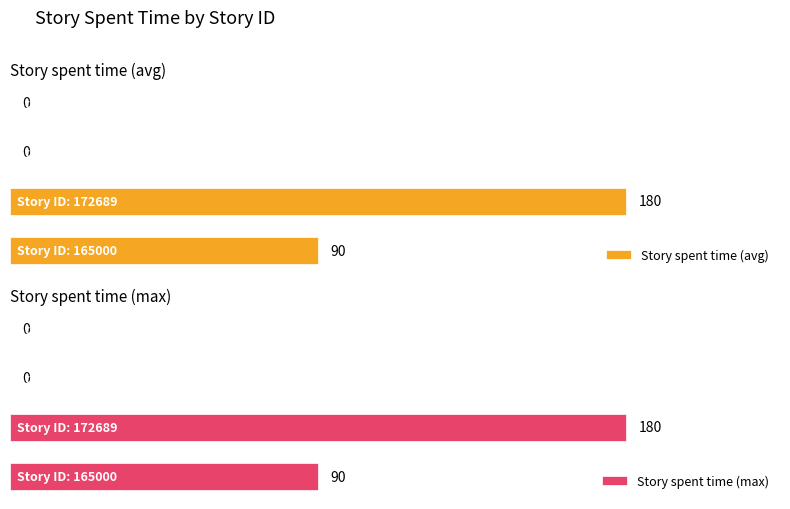

What is the average value of the Story spent time (max) series?

68